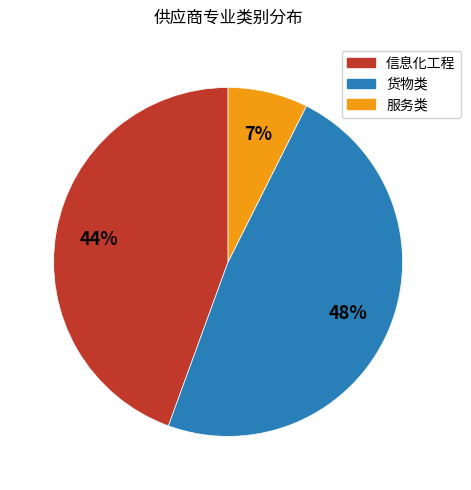

Which category has the biggest portion of the pie?

货物类